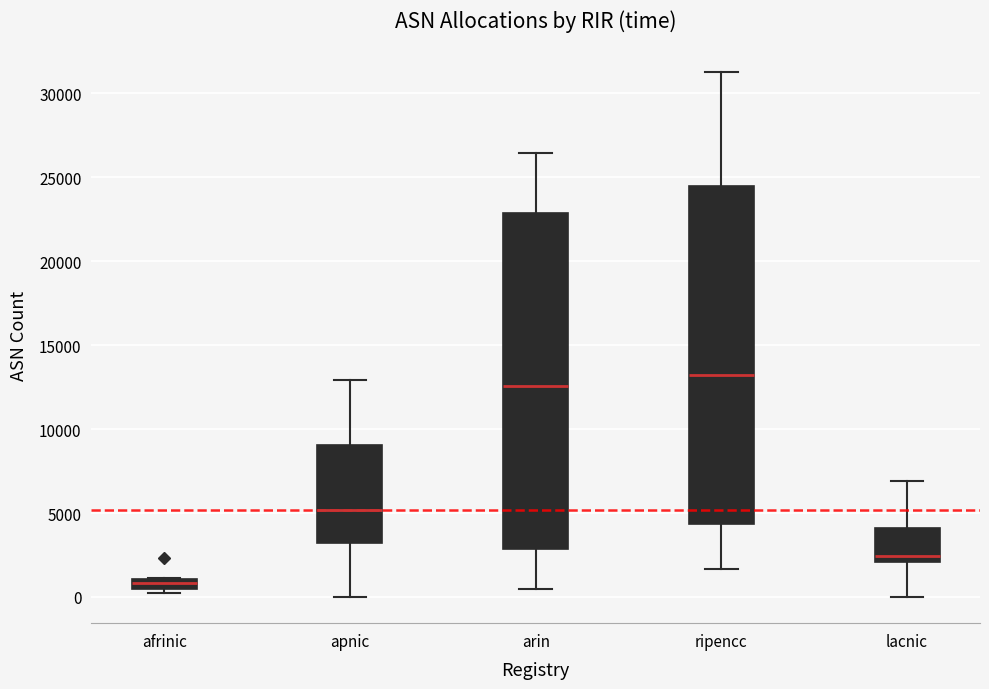

Which box's median line is the highest?

ripencc